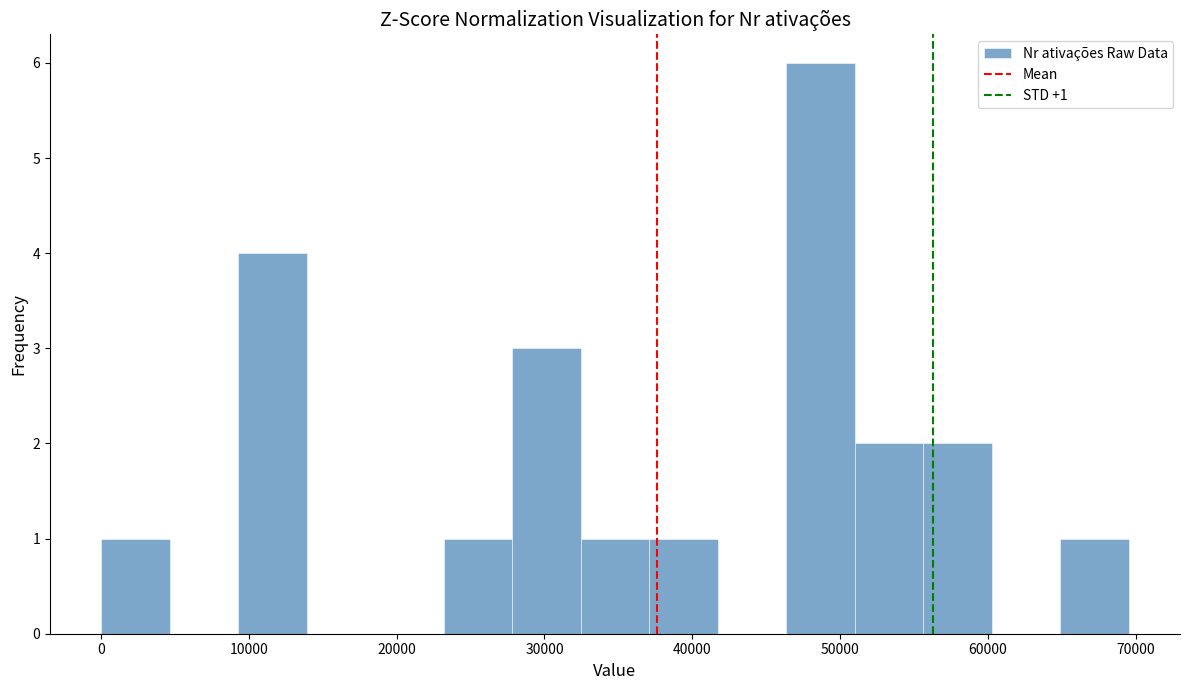

Which range on the x-axis has the tallest bar?

46000 to 51000